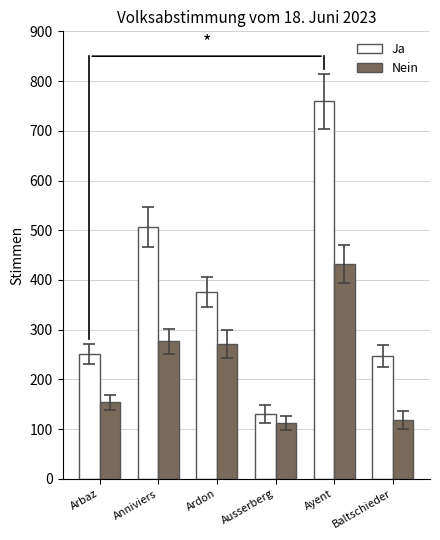

What is the value of the Ja bar at the 1st from the left?

251